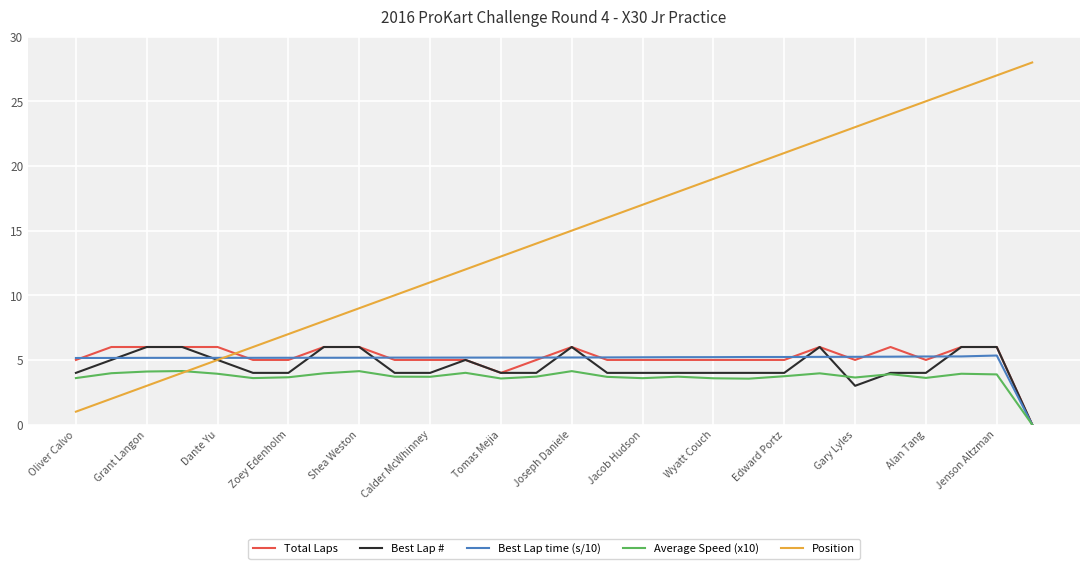

Which series has the widest spread of values?

Position